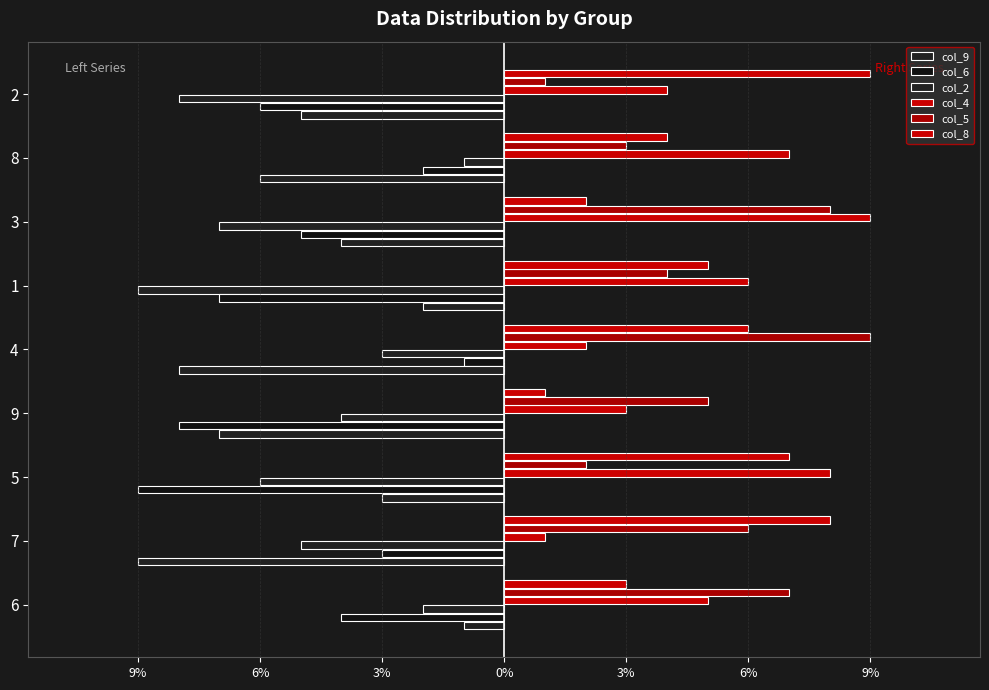

What is the sum of all col_2 values?

-45